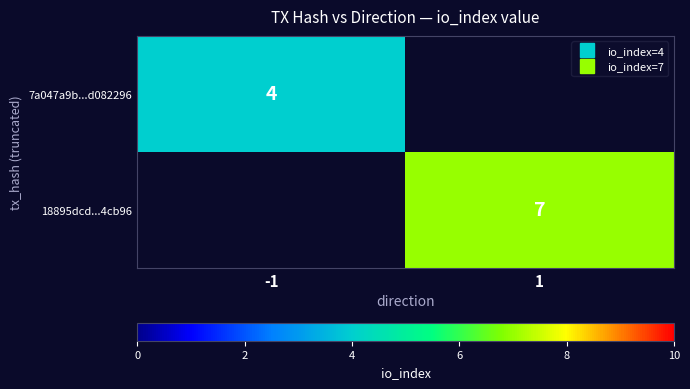

Which category has the highest value in the 7a047a9b...d082296 series?

-1